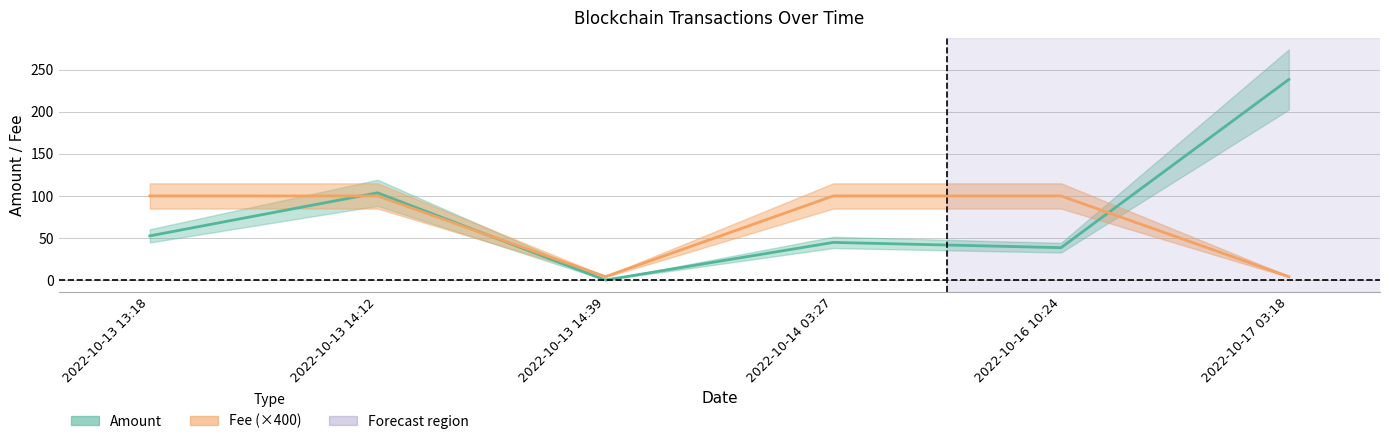

Between which two adjacent categories do Fee and Amount first intersect?

2022-10-13 13:18 and 2022-10-13 14:12